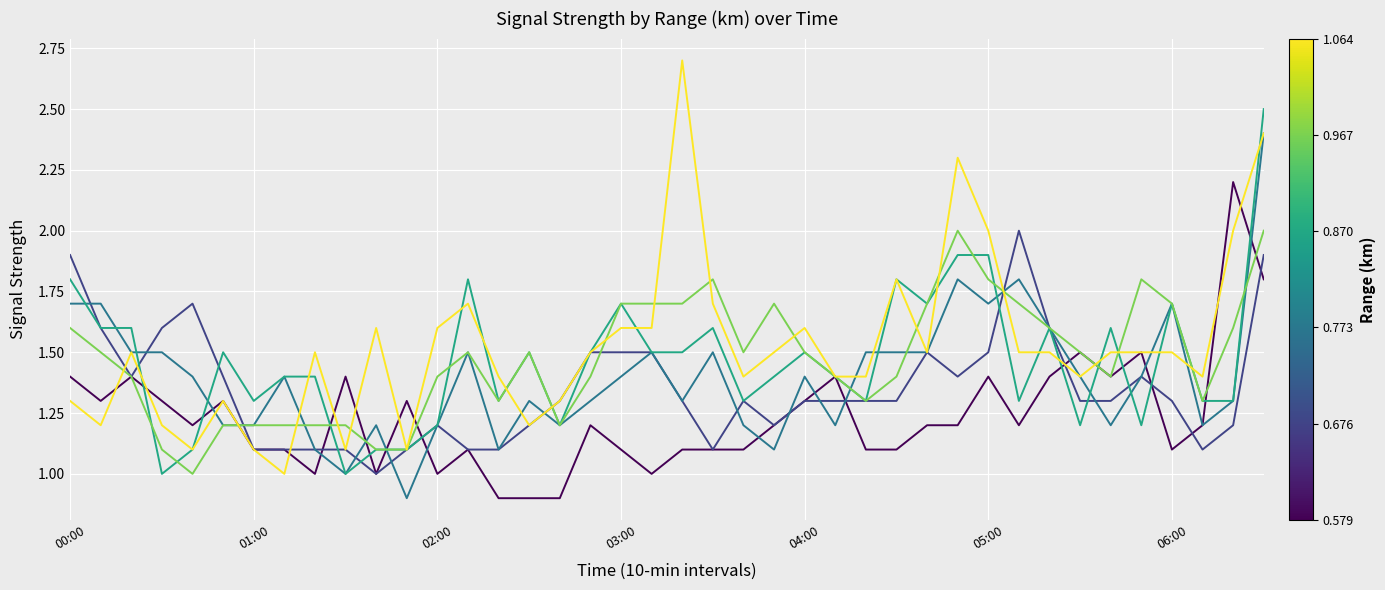

What is the greatest value displayed?

2.7